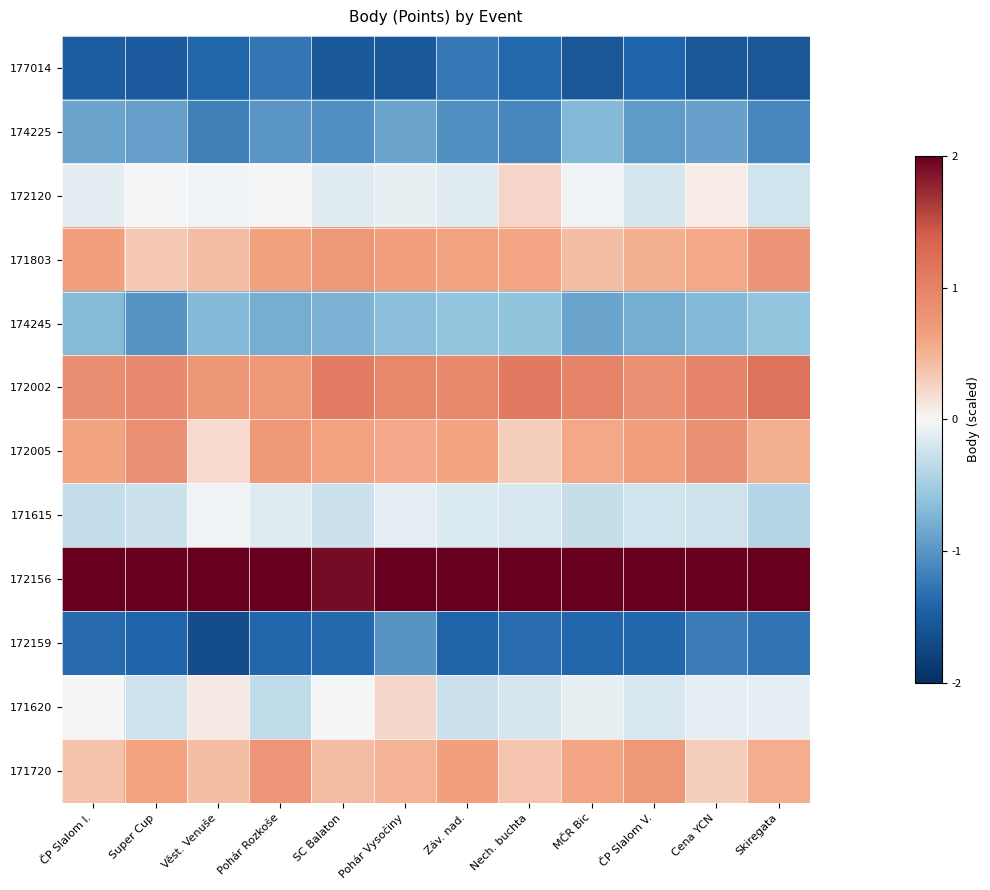

Which series has the largest total across all categories?

172156